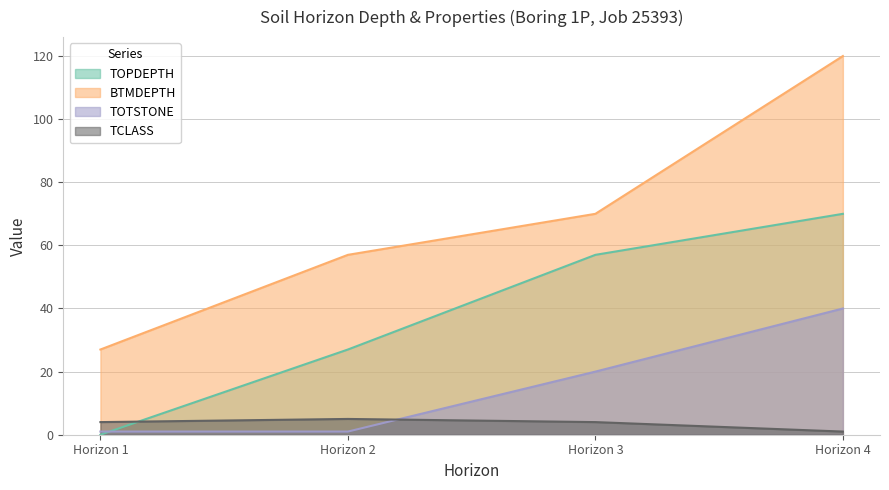

Which label corresponds to the smallest value in the chart?

Horizon 1